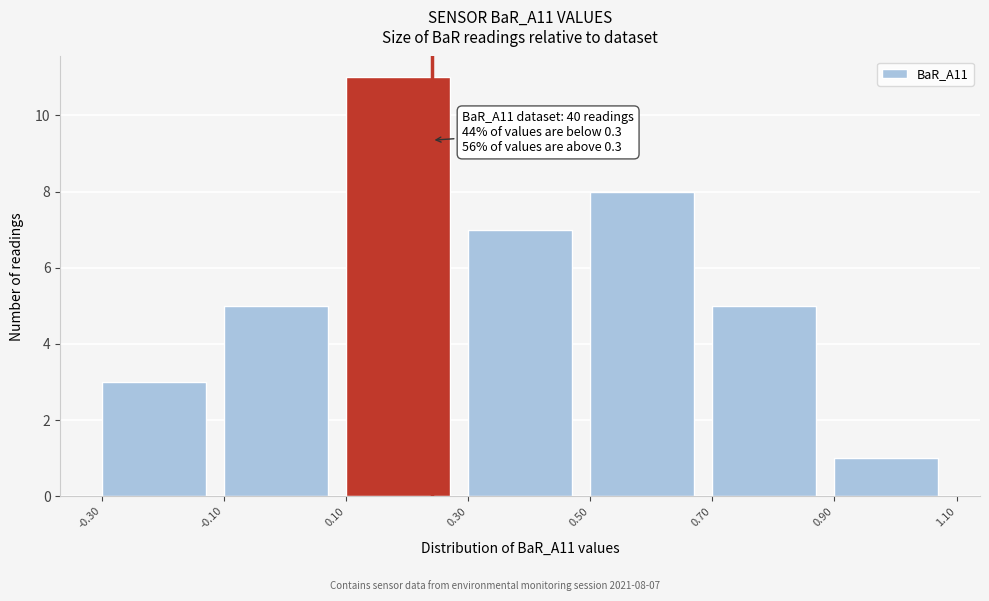

Which range on the x-axis has the tallest bar?

0.10 to 0.30